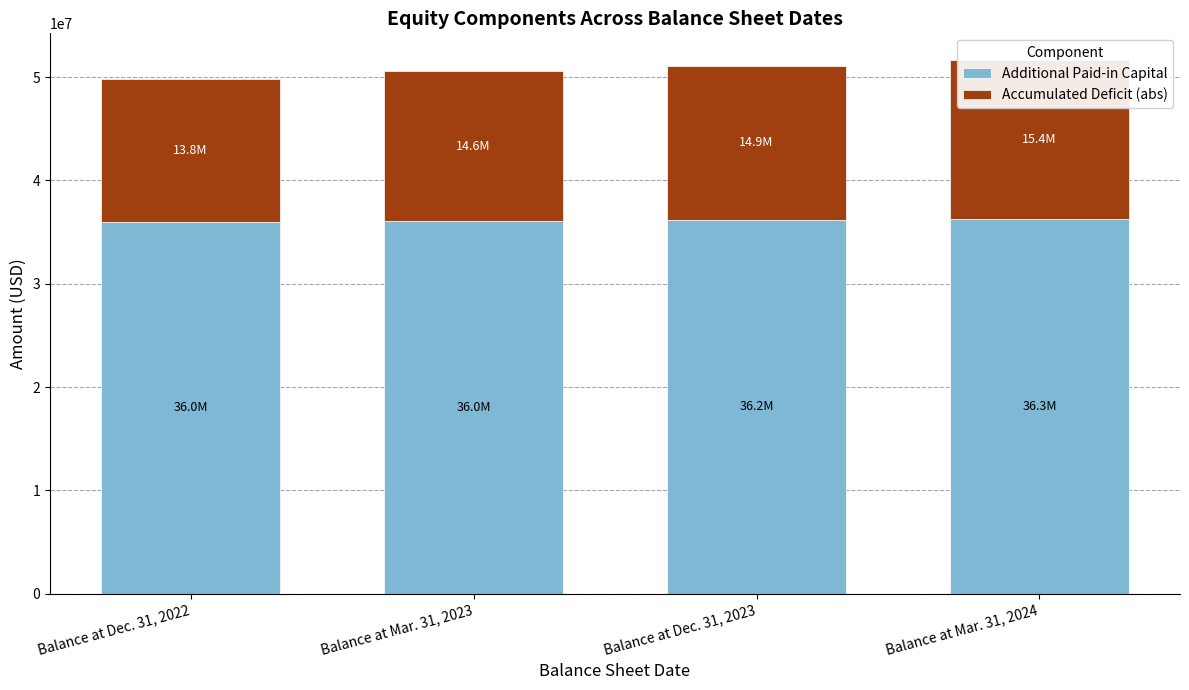

The value of Additional Paid-in Capital at Balance at Dec. 31, 2023 is 24046694. True or false?

False